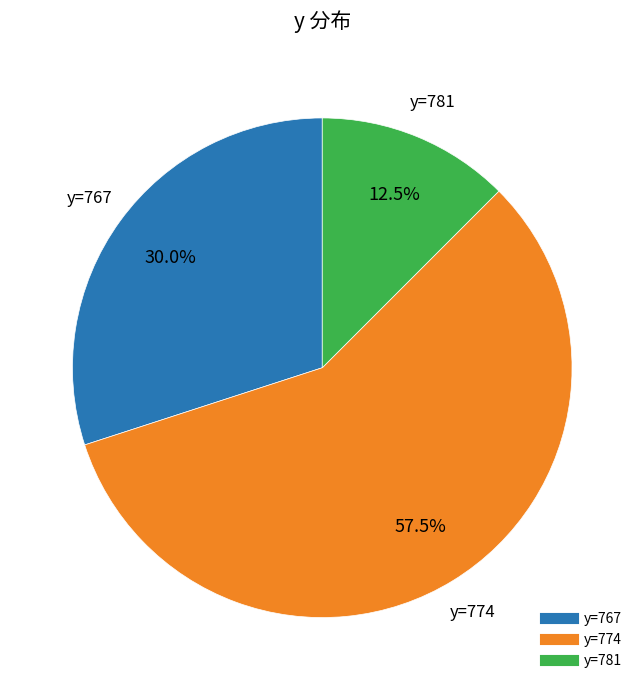

Is there any slice that represents more than half of the pie?

Yes